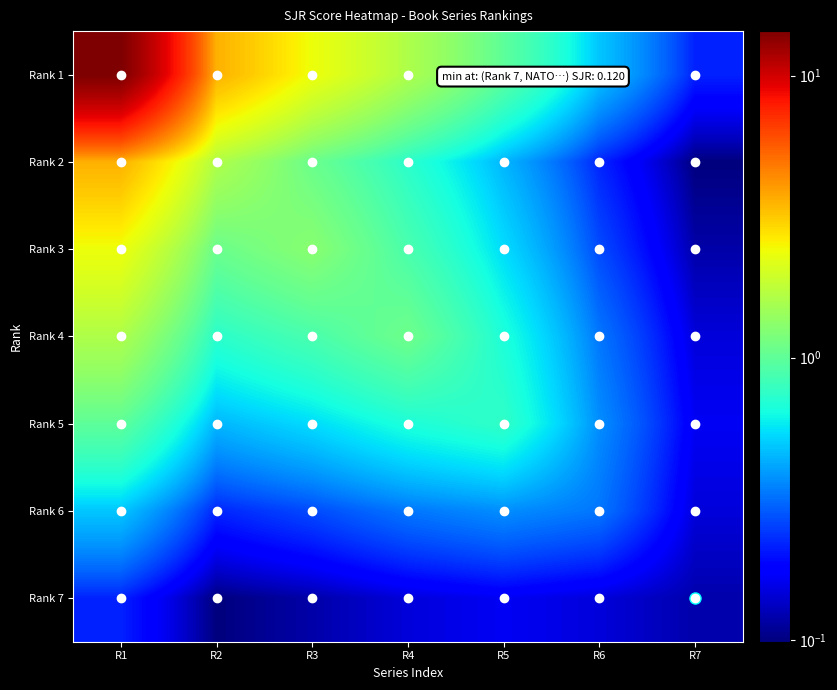

Reading left to right, extract all data points from this chart.

Rank 1: R1=14.4	R2=3.6	R3=2.4	R4=1.6	R5=1.0	R6=0.5	R7=0.2
Rank 2: R1=3.6	R2=1.6	R3=1.1	R4=0.7	R5=0.4	R6=0.2	R7=0.1
Rank 3: R1=2.4	R2=1.1	R3=1.3	R4=0.9	R5=0.5	R6=0.3	R7=0.1
Rank 4: R1=1.6	R2=0.7	R3=0.9	R4=1.1	R5=0.7	R6=0.3	R7=0.1
Rank 5: R1=1.0	R2=0.4	R3=0.5	R4=0.7	R5=0.8	R6=0.4	R7=0.2
Rank 6: R1=0.5	R2=0.2	R3=0.3	R4=0.3	R5=0.4	R6=0.3	R7=0.1
Rank 7: R1=0.2	R2=0.1	R3=0.1	R4=0.1	R5=0.2	R6=0.1	R7=0.1